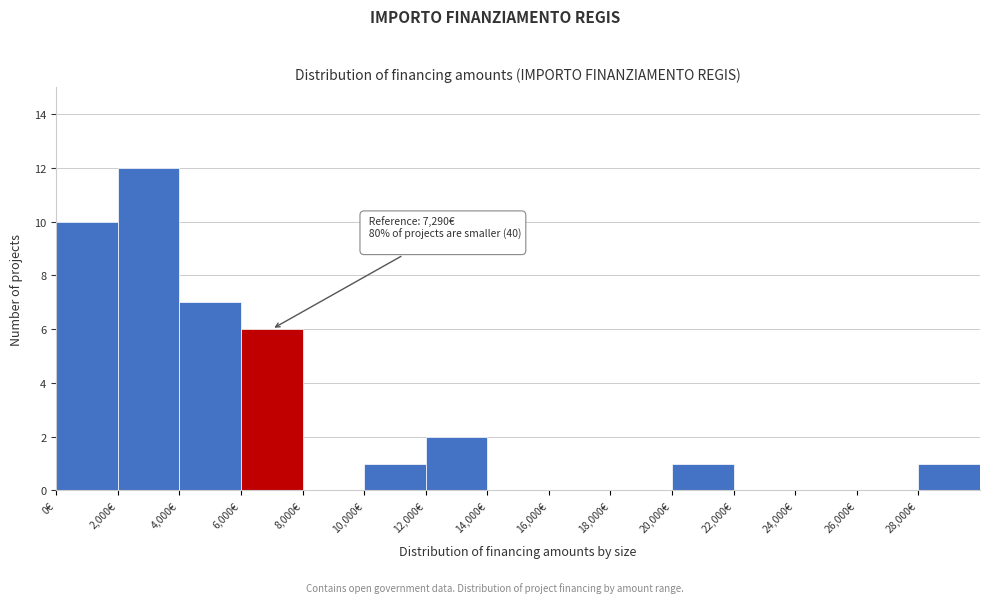

Over which range of the x-axis is the bar tallest?

2000 to 4000